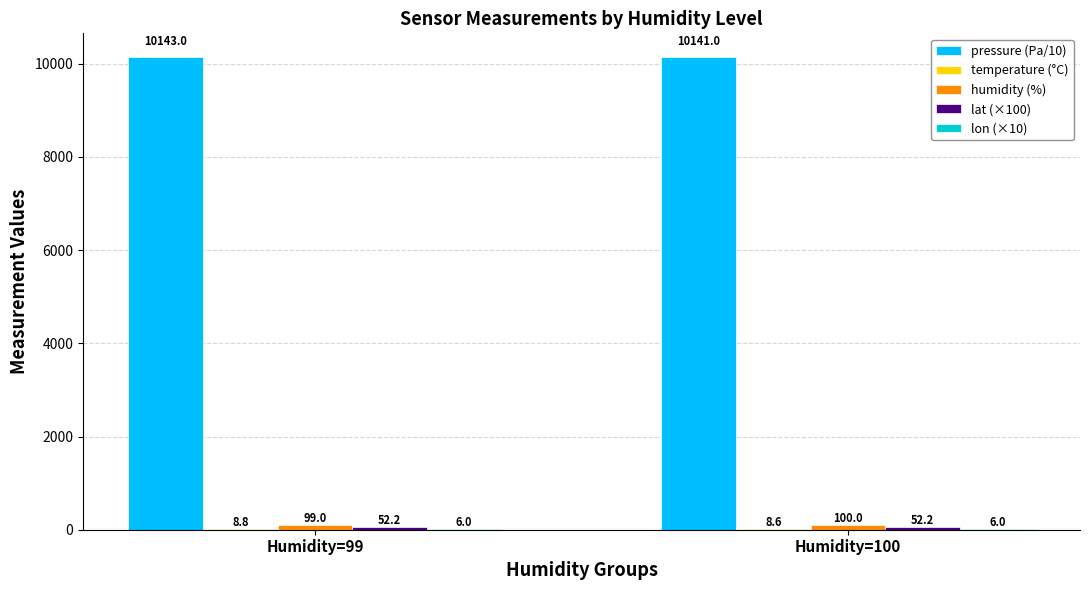

Does the chart contain stacked bars?

No